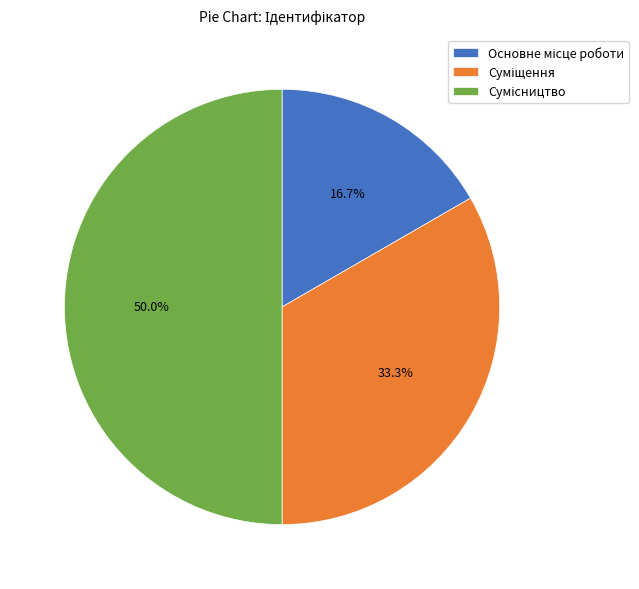

What is the largest slice in the pie chart?

Сумісництво